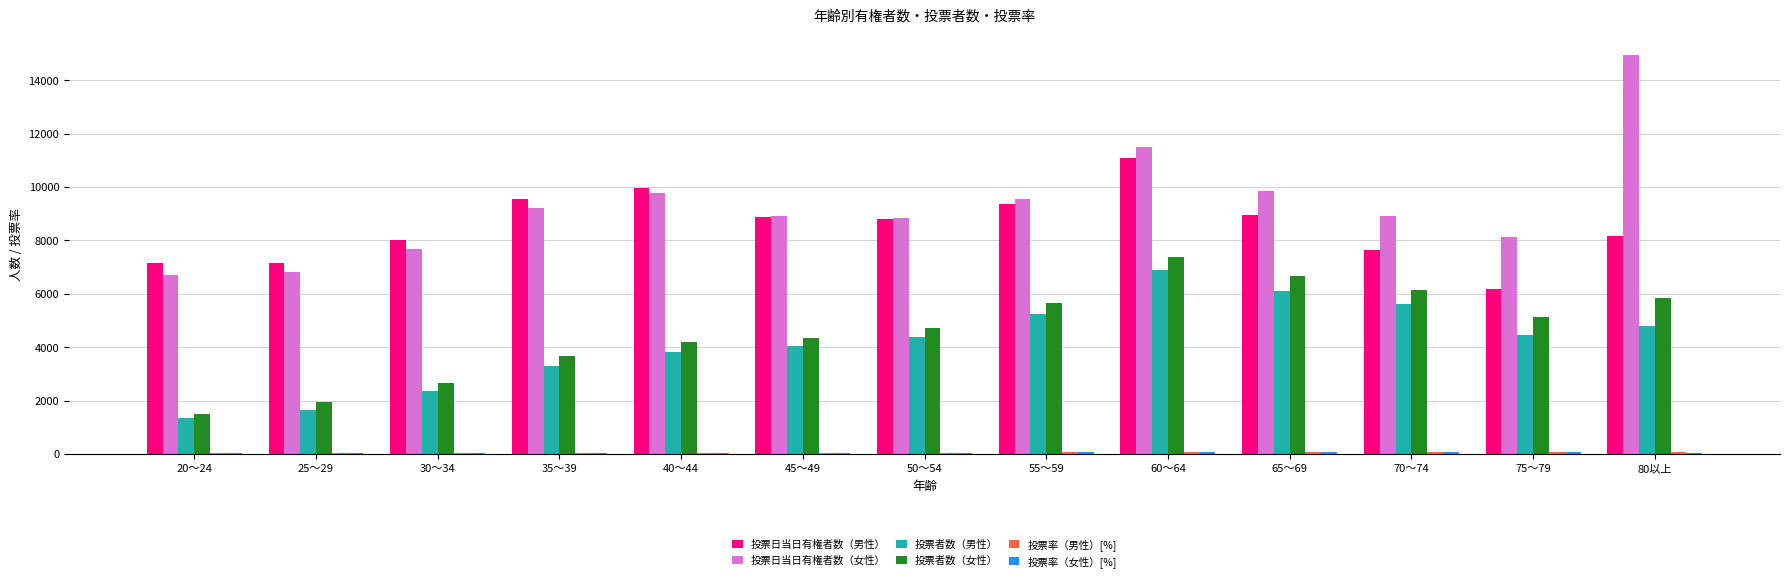

At which category is the sum across all series the highest?

60～64